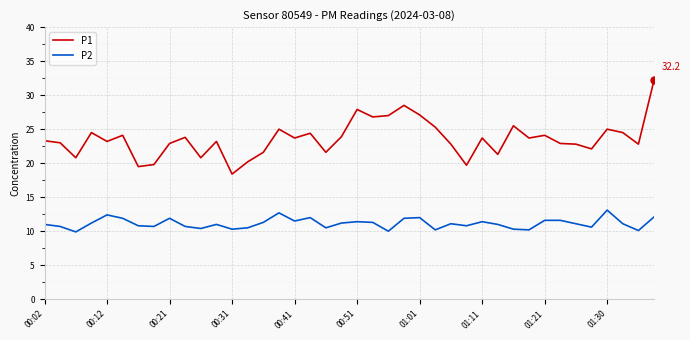

Which series has the widest spread of values?

P1